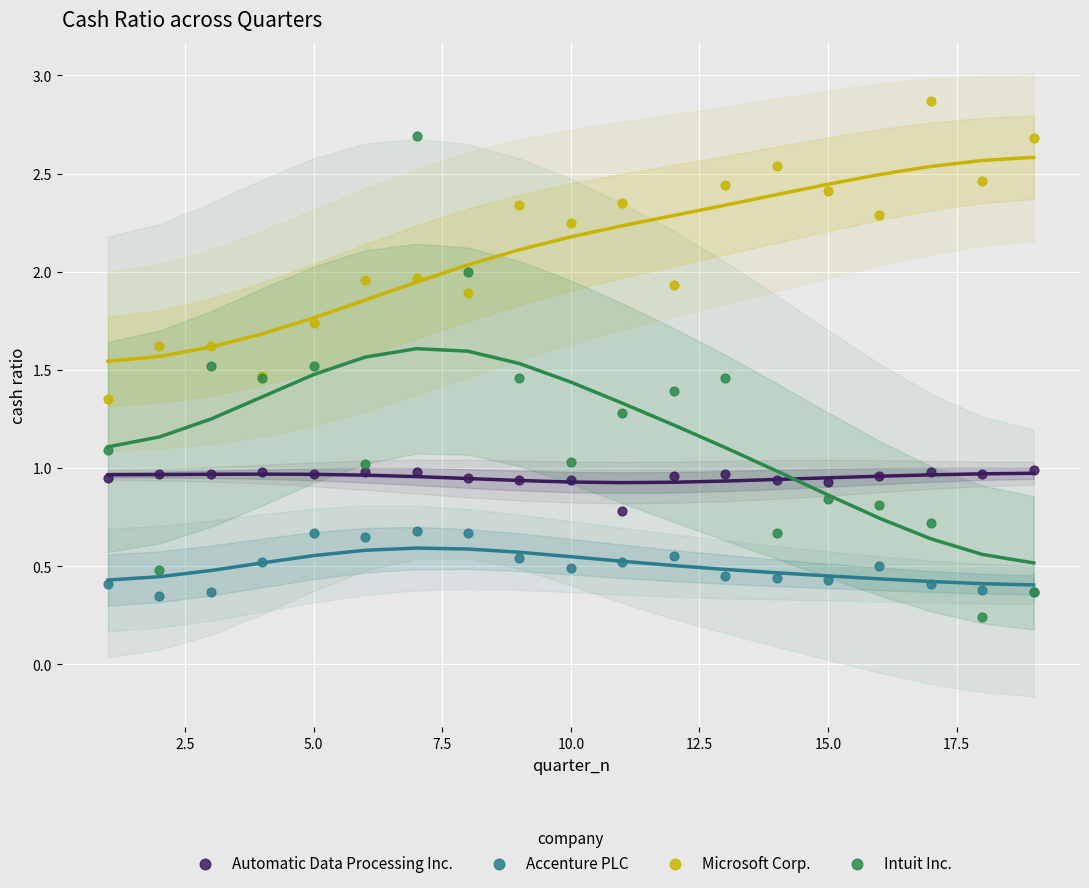

Which series contains the highest Y value?

Microsoft Corp.